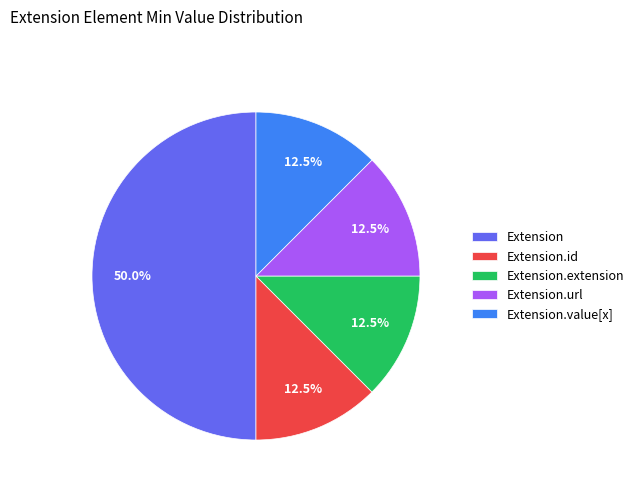

How many slices are in this pie chart?

5